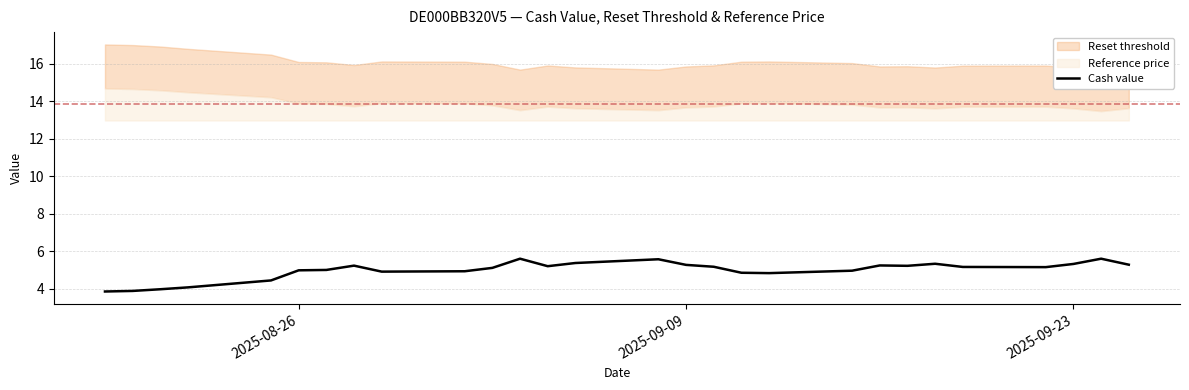

What is the highest value of the Cash value series?

5.6